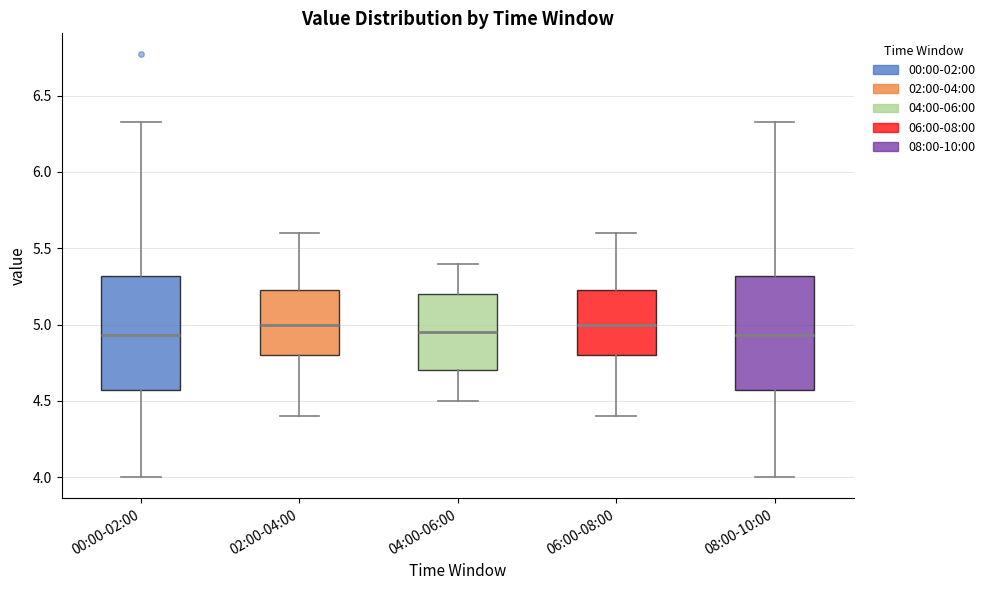

Reading left to right, read every box against the y-axis: the position of its median line, the range the box covers, and the ends of its whiskers. The values are not printed on the chart, so give them approximately, as read against the axis.

00:00-02:00: median 4.95, box 4.55 to 5.30, whiskers 4.00 to 6.35
02:00-04:00: median 5.00, box 4.80 to 5.25, whiskers 4.40 to 5.60
04:00-06:00: median 4.95, box 4.70 to 5.20, whiskers 4.50 to 5.40
06:00-08:00: median 5.00, box 4.80 to 5.25, whiskers 4.40 to 5.60
08:00-10:00: median 4.95, box 4.55 to 5.30, whiskers 4.00 to 6.35